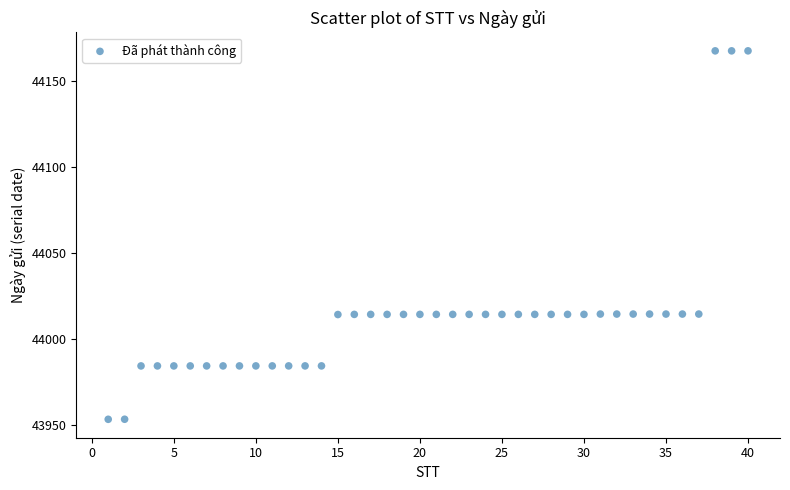

What is the range of X values (max minus min)?

39.0